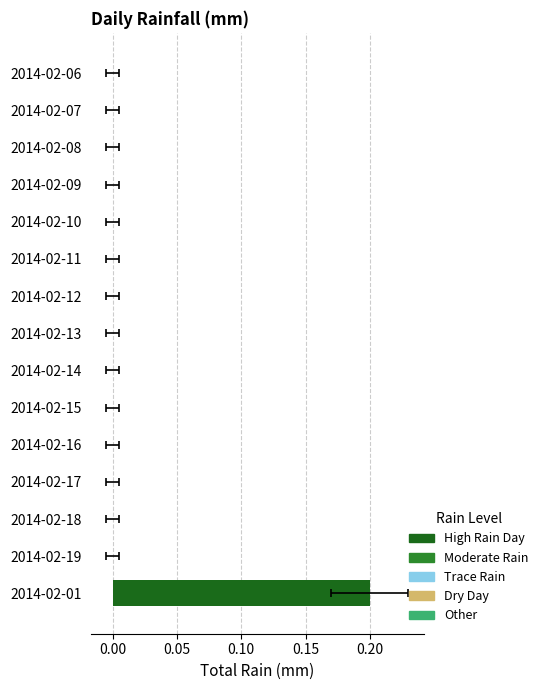

Reading left to right, extract all data points from this chart.

0.2	0.0	0.0	0.0	0.0	0.0	0.0	0.0	0.0	0.0	0.0	0.0	0.0	0.0	0.0